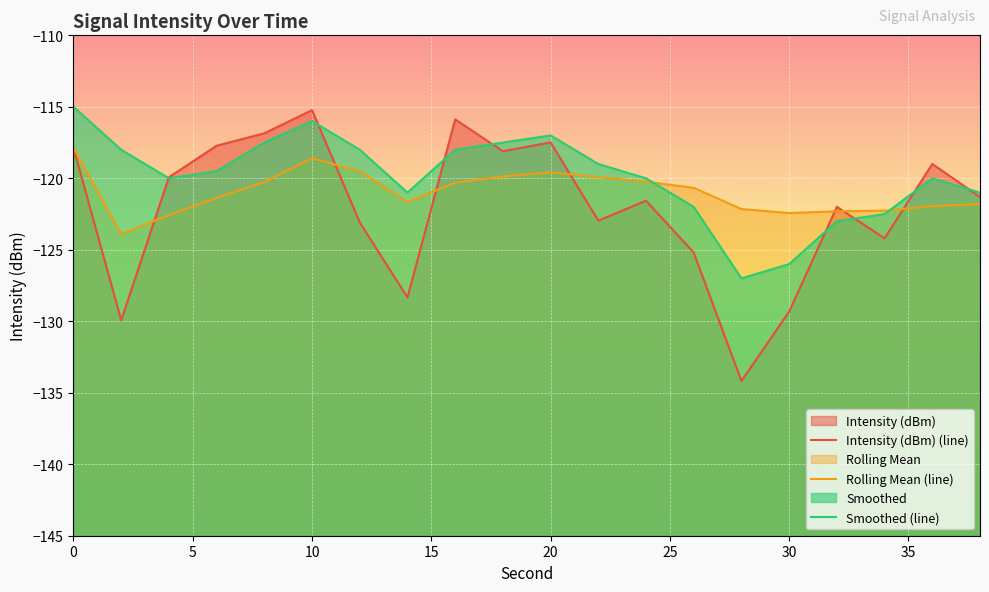

Does the chart display data point markers on the line(s)?

No